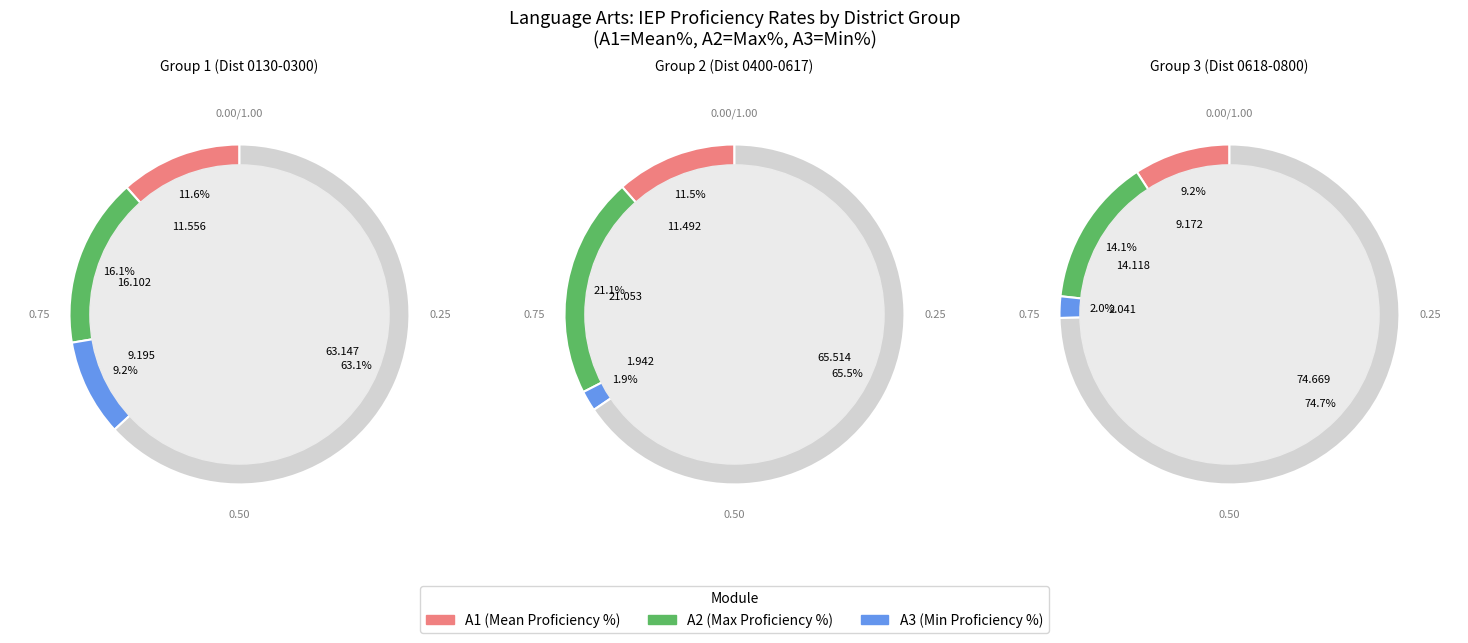

The NATCHEZ-ADAMS SCHOOL DIST slice represents 1% of the pie. True or false?

False